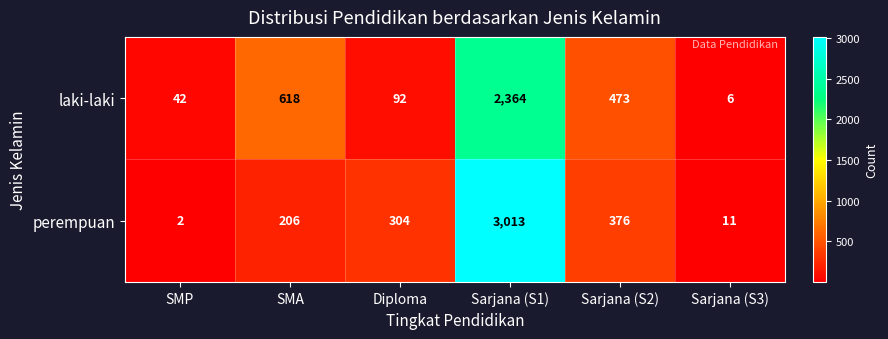

Reading left to right, extract all data points from this chart.

laki-laki: SMP=42	SMA=618	Diploma=92	Sarjana (S1)=2364	Sarjana (S2)=473	Sarjana (S3)=6
perempuan: SMP=2	SMA=206	Diploma=304	Sarjana (S1)=3013	Sarjana (S2)=376	Sarjana (S3)=11